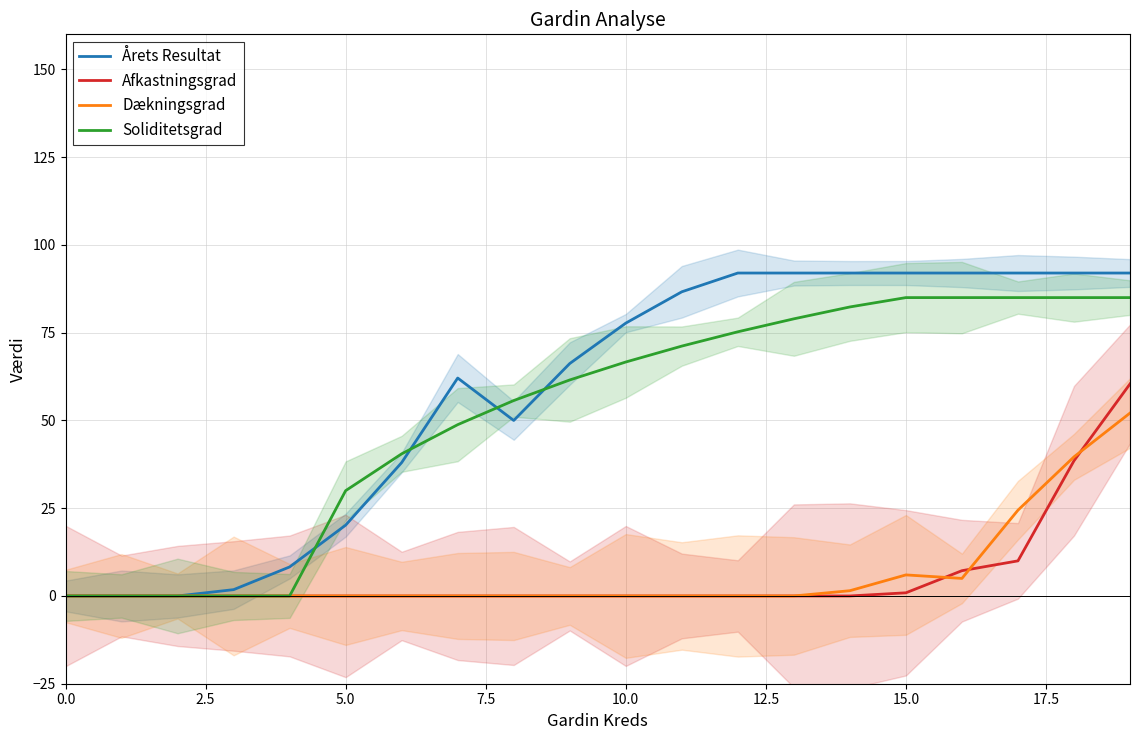

True or false: Afkastningsgrad and Soliditetsgrad cross at least once.

False